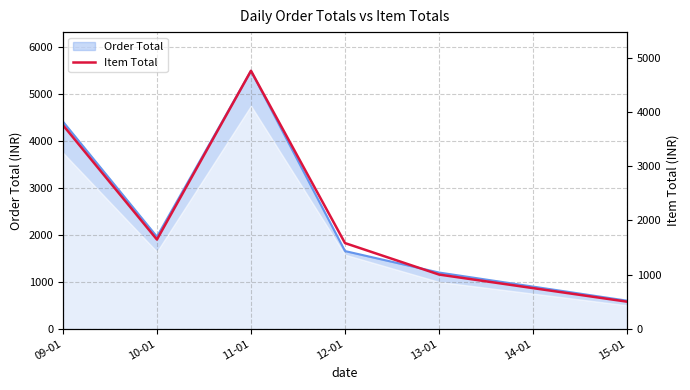

Which category has the lowest value across all series?

15-01